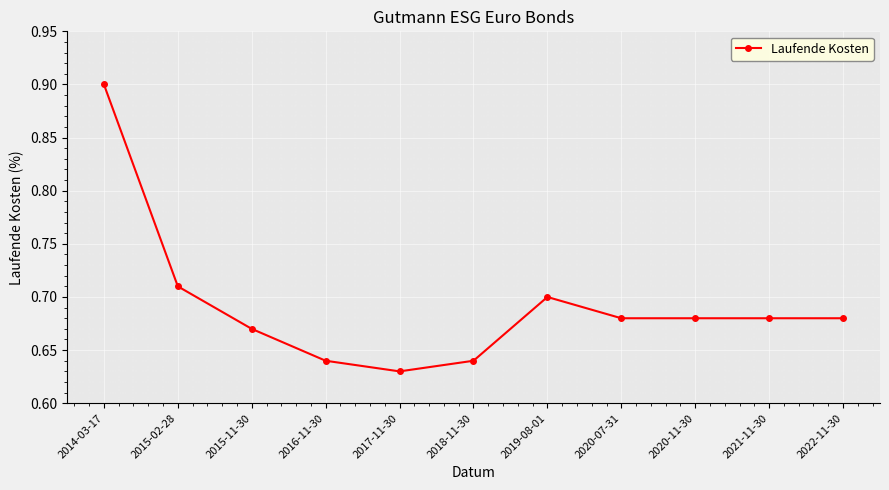

Between 2018-11-30 and 2015-11-30, which is larger?

2015-11-30